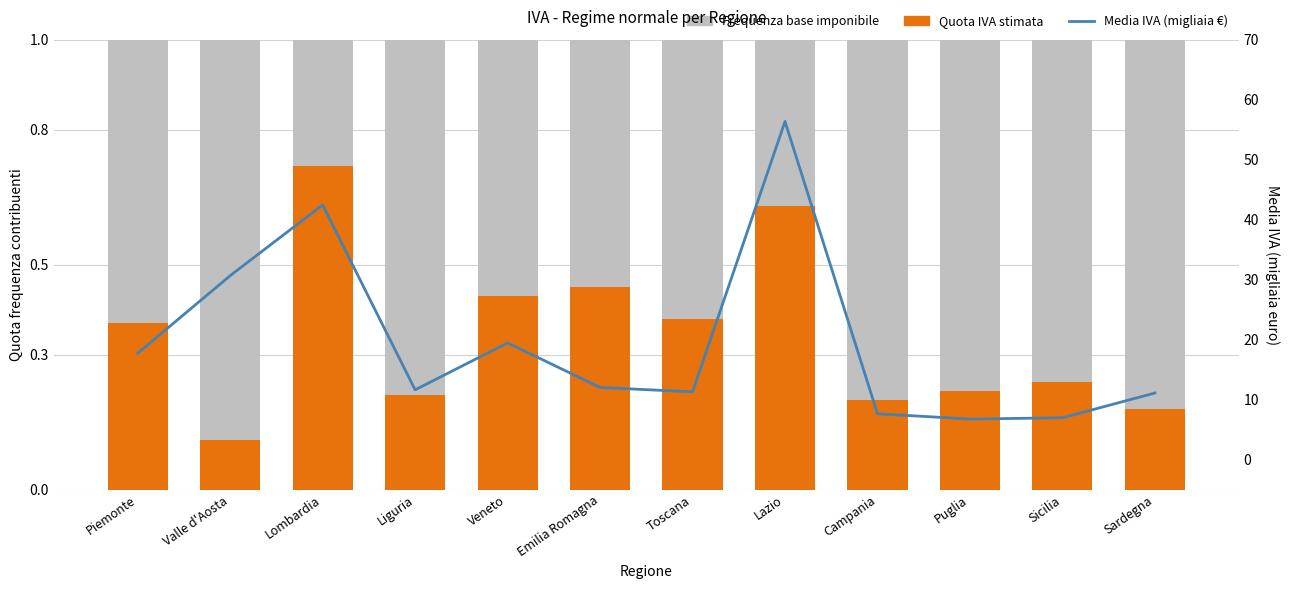

What is the average value of the Quota IVA stimata series?

0.3